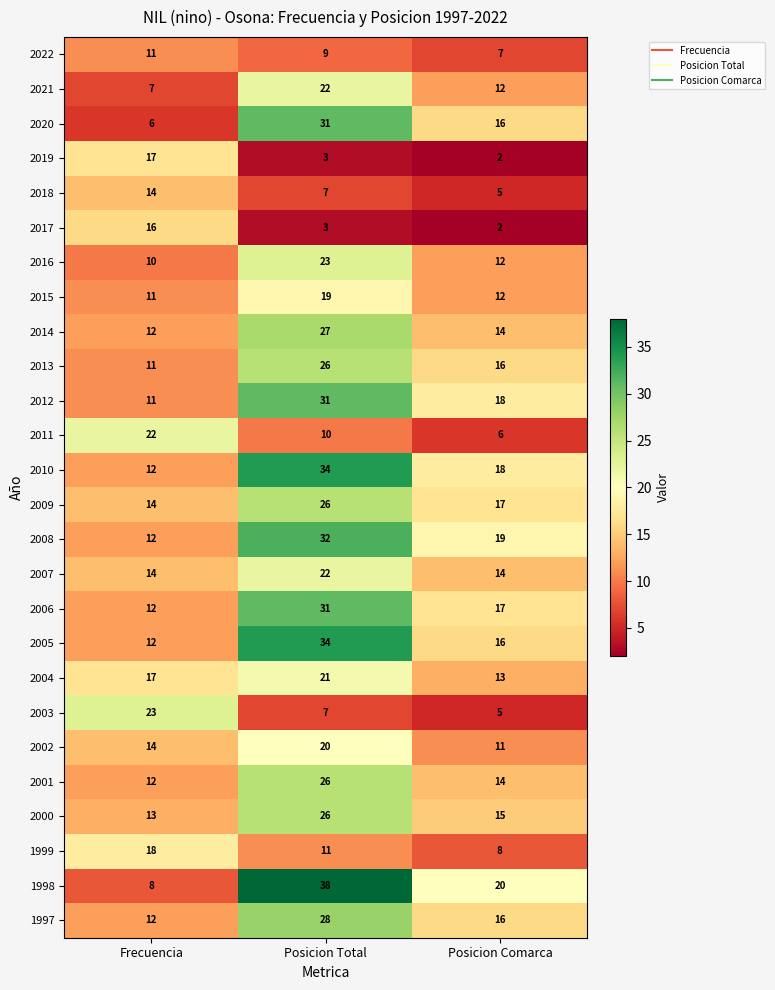

Which category has the lowest value in the 2018 series?

Posicion Comarca